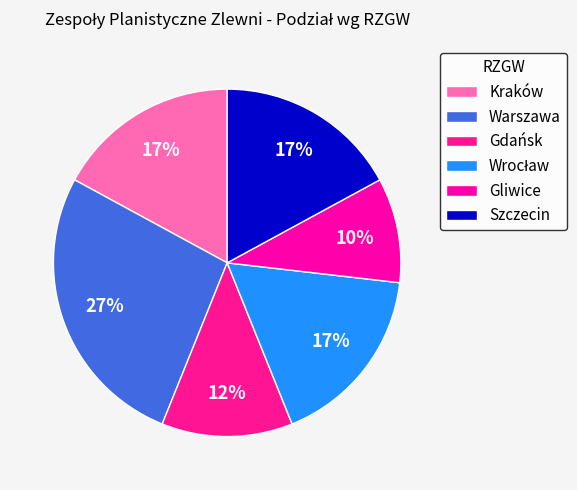

Rank the categories by value from highest to lowest.

Warszawa, Kraków, Wrocław, Szczecin, Gdańsk, Gliwice